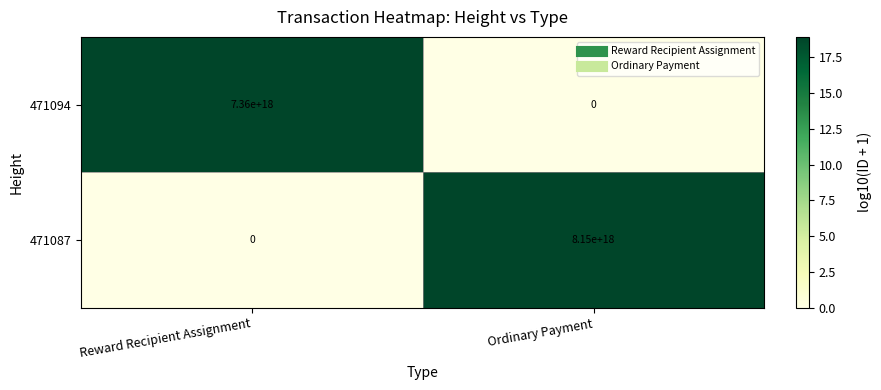

Which series has the largest total across all categories?

471087